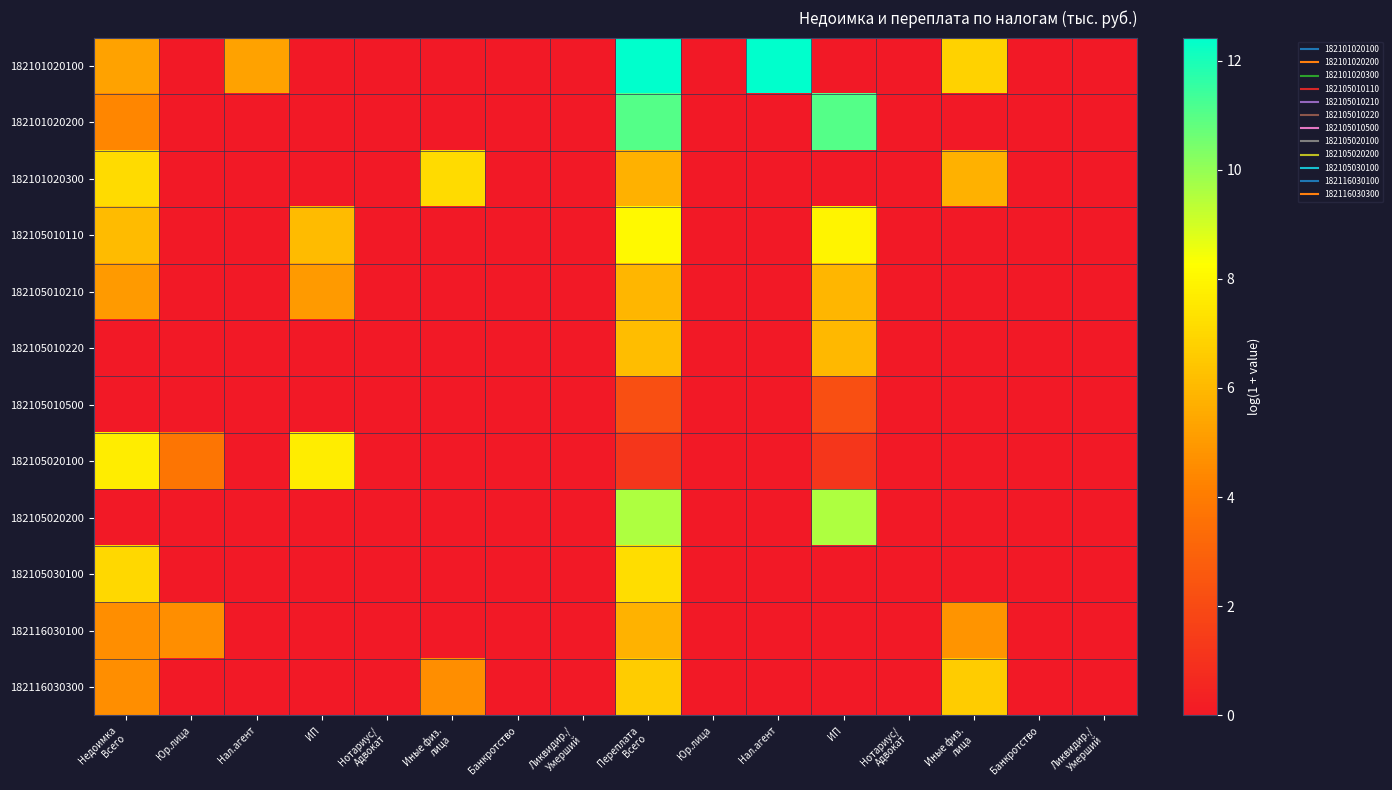

Reading left to right, extract all data points from this chart.

182101020100: Недоимка
Всего=5.2	Юр.лица=0.0	Нал.агент=5.2	ИП=0.0	Нотариус/
Адвокат=0.0	Иные физ.
лица=0.0	Банкротство=0.0	Ликвидир./
Умерший=0.0	Переплата
Всего=12.4	Юр.лица=0.0	Нал.агент=12.4	ИП=0.0	Нотариус/
Адвокат=0.0	Иные физ.
лица=6.8	Банкротство=0.0	Ликвидир./
Умерший=0.0
182101020200: Недоимка
Всего=4.4	Юр.лица=0.0	Нал.агент=0.0	ИП=0.0	Нотариус/
Адвокат=0.0	Иные физ.
лица=0.0	Банкротство=0.0	Ликвидир./
Умерший=0.0	Переплата
Всего=11.0	Юр.лица=0.0	Нал.агент=0.0	ИП=11.0	Нотариус/
Адвокат=0.0	Иные физ.
лица=0.0	Банкротство=0.0	Ликвидир./
Умерший=0.0
182101020300: Недоимка
Всего=7.1	Юр.лица=0.0	Нал.агент=0.0	ИП=0.0	Нотариус/
Адвокат=0.0	Иные физ.
лица=7.1	Банкротство=0.0	Ликвидир./
Умерший=0.0	Переплата
Всего=5.8	Юр.лица=0.0	Нал.агент=0.0	ИП=0.0	Нотариус/
Адвокат=0.0	Иные физ.
лица=5.8	Банкротство=0.0	Ликвидир./
Умерший=0.0
182105010110: Недоимка
Всего=6.1	Юр.лица=0.0	Нал.агент=0.0	ИП=6.1	Нотариус/
Адвокат=0.0	Иные физ.
лица=0.0	Банкротство=0.0	Ликвидир./
Умерший=0.0	Переплата
Всего=8.1	Юр.лица=0.0	Нал.агент=0.0	ИП=7.9	Нотариус/
Адвокат=0.0	Иные физ.
лица=0.0	Банкротство=0.0	Ликвидир./
Умерший=0.0
182105010210: Недоимка
Всего=5.0	Юр.лица=0.0	Нал.агент=0.0	ИП=5.0	Нотариус/
Адвокат=0.0	Иные физ.
лица=0.0	Банкротство=0.0	Ликвидир./
Умерший=0.0	Переплата
Всего=6.0	Юр.лица=0.0	Нал.агент=0.0	ИП=6.0	Нотариус/
Адвокат=0.0	Иные физ.
лица=0.0	Банкротство=0.0	Ликвидир./
Умерший=0.0
182105010220: Недоимка
Всего=0.0	Юр.лица=0.0	Нал.агент=0.0	ИП=0.0	Нотариус/
Адвокат=0.0	Иные физ.
лица=0.0	Банкротство=0.0	Ликвидир./
Умерший=0.0	Переплата
Всего=6.1	Юр.лица=0.0	Нал.агент=0.0	ИП=6.0	Нотариус/
Адвокат=0.0	Иные физ.
лица=0.0	Банкротство=0.0	Ликвидир./
Умерший=0.0
182105010500: Недоимка
Всего=0.0	Юр.лица=0.0	Нал.агент=0.0	ИП=0.0	Нотариус/
Адвокат=0.0	Иные физ.
лица=0.0	Банкротство=0.0	Ликвидир./
Умерший=0.0	Переплата
Всего=2.2	Юр.лица=0.0	Нал.агент=0.0	ИП=2.2	Нотариус/
Адвокат=0.0	Иные физ.
лица=0.0	Банкротство=0.0	Ликвидир./
Умерший=0.0
182105020100: Недоимка
Всего=7.7	Юр.лица=3.8	Нал.агент=0.0	ИП=7.7	Нотариус/
Адвокат=0.0	Иные физ.
лица=0.0	Банкротство=0.0	Ликвидир./
Умерший=0.0	Переплата
Всего=1.2	Юр.лица=0.0	Нал.агент=0.0	ИП=1.2	Нотариус/
Адвокат=0.0	Иные физ.
лица=0.0	Банкротство=0.0	Ликвидир./
Умерший=0.0
182105020200: Недоимка
Всего=0.0	Юр.лица=0.0	Нал.агент=0.0	ИП=0.0	Нотариус/
Адвокат=0.0	Иные физ.
лица=0.0	Банкротство=0.0	Ликвидир./
Умерший=0.0	Переплата
Всего=9.6	Юр.лица=0.0	Нал.агент=0.0	ИП=9.6	Нотариус/
Адвокат=0.0	Иные физ.
лица=0.0	Банкротство=0.0	Ликвидир./
Умерший=0.0
182105030100: Недоимка
Всего=7.0	Юр.лица=0.0	Нал.агент=0.0	ИП=0.0	Нотариус/
Адвокат=0.0	Иные физ.
лица=0.0	Банкротство=0.0	Ликвидир./
Умерший=0.0	Переплата
Всего=7.2	Юр.лица=0.0	Нал.агент=0.0	ИП=0.0	Нотариус/
Адвокат=0.0	Иные физ.
лица=0.0	Банкротство=0.0	Ликвидир./
Умерший=0.0
182116030100: Недоимка
Всего=4.6	Юр.лица=4.6	Нал.агент=0.0	ИП=0.0	Нотариус/
Адвокат=0.0	Иные физ.
лица=0.0	Банкротство=0.0	Ликвидир./
Умерший=0.0	Переплата
Всего=5.8	Юр.лица=0.0	Нал.агент=0.0	ИП=0.0	Нотариус/
Адвокат=0.0	Иные физ.
лица=4.8	Банкротство=0.0	Ликвидир./
Умерший=0.0
182116030300: Недоимка
Всего=4.6	Юр.лица=0.0	Нал.агент=0.0	ИП=0.0	Нотариус/
Адвокат=0.0	Иные физ.
лица=4.6	Банкротство=0.0	Ликвидир./
Умерший=0.0	Переплата
Всего=6.6	Юр.лица=0.0	Нал.агент=0.0	ИП=0.0	Нотариус/
Адвокат=0.0	Иные физ.
лица=6.6	Банкротство=0.0	Ликвидир./
Умерший=0.0